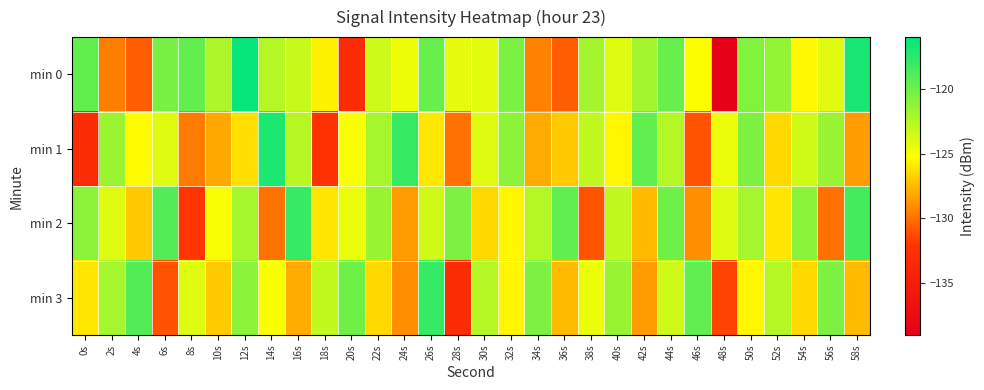

Rank the series by their average value, from lowest to highest.

min 1, min 3, min 2, min 0